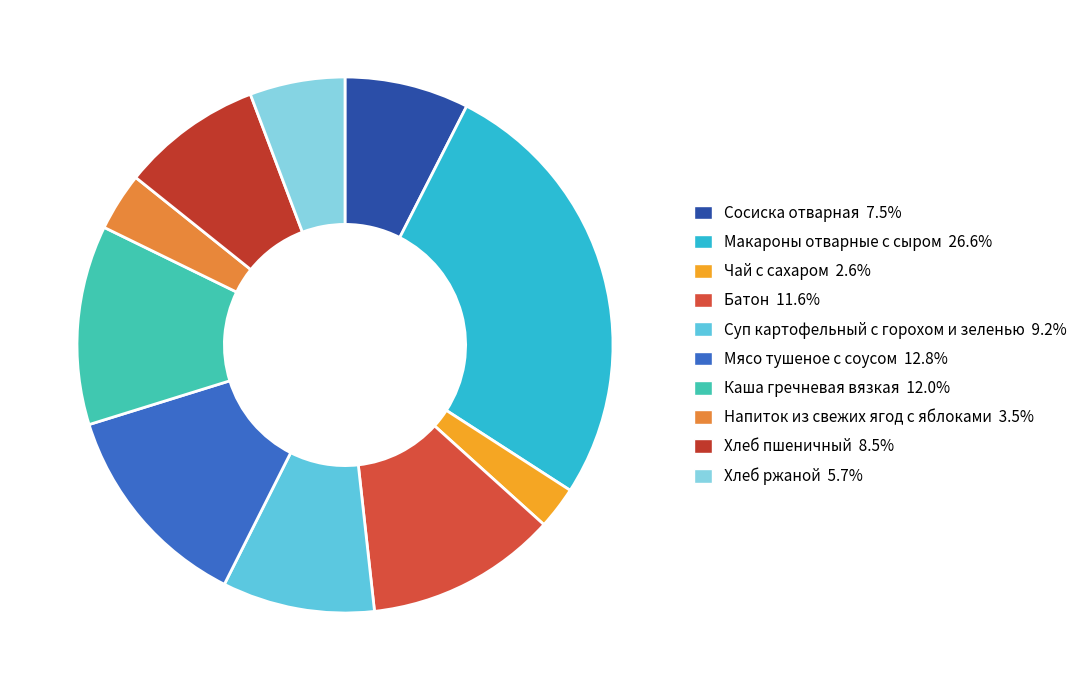

To the nearest percent, what is the average slice percentage?

10%